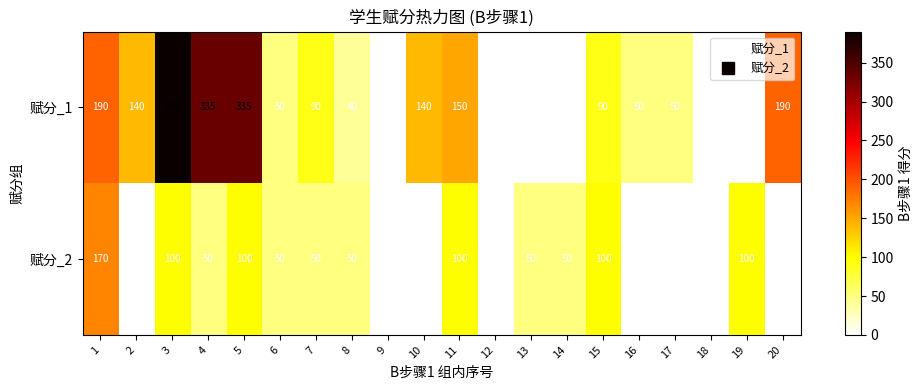

The value of 赋分_2 at 6 is 50. True or false?

True